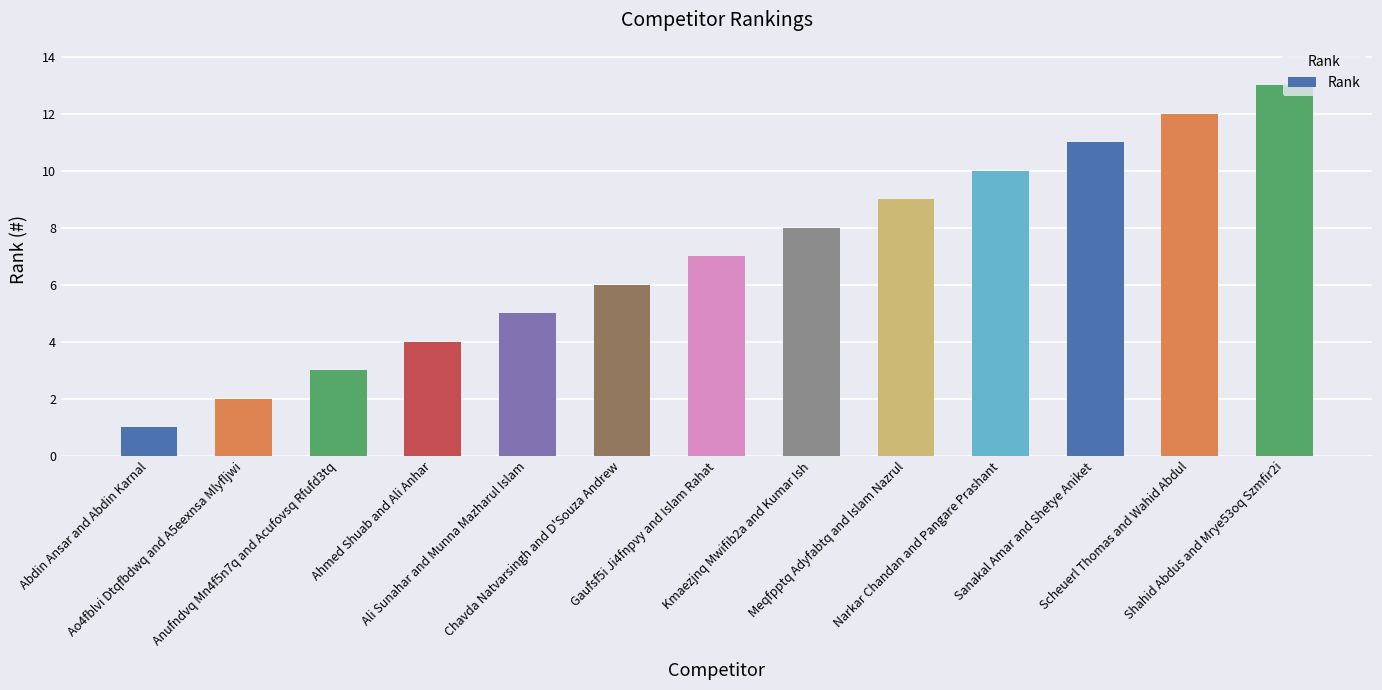

Reading left to right, what are all the values shown in this chart?

1	2	3	4	5	6	7	8	9	10	11	12	13